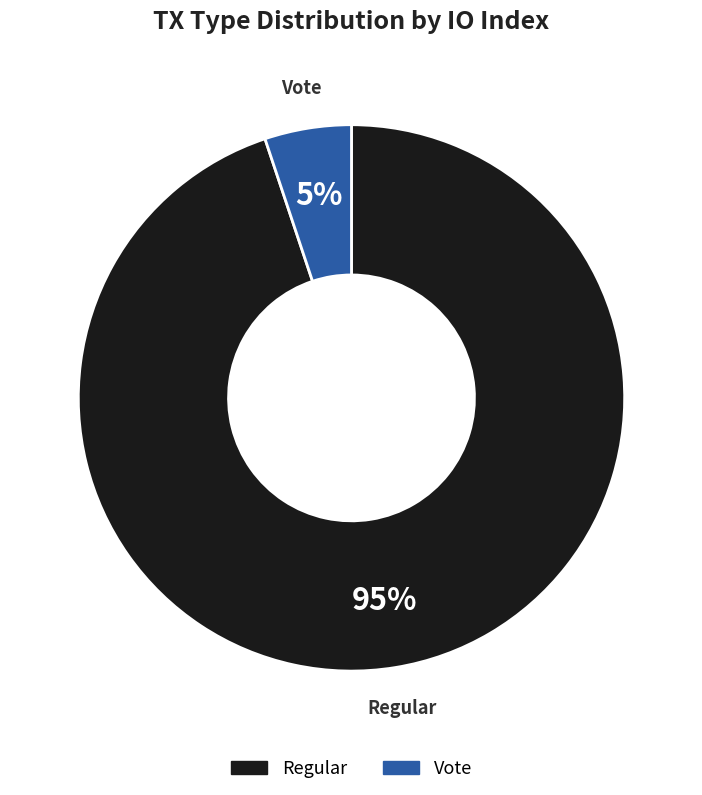

Does any single category account for the majority?

Yes